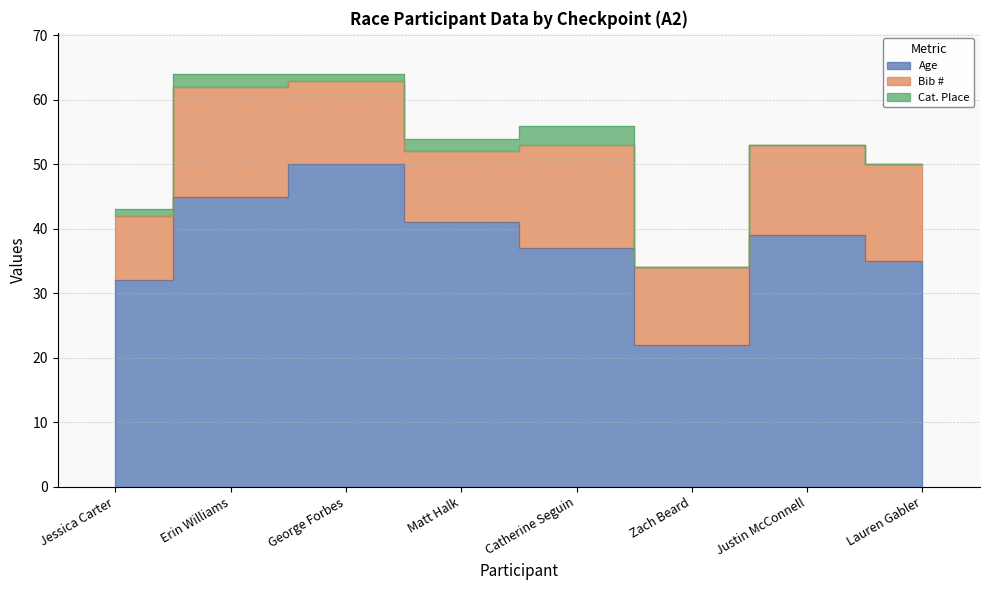

Which series has the largest total across all categories?

Age